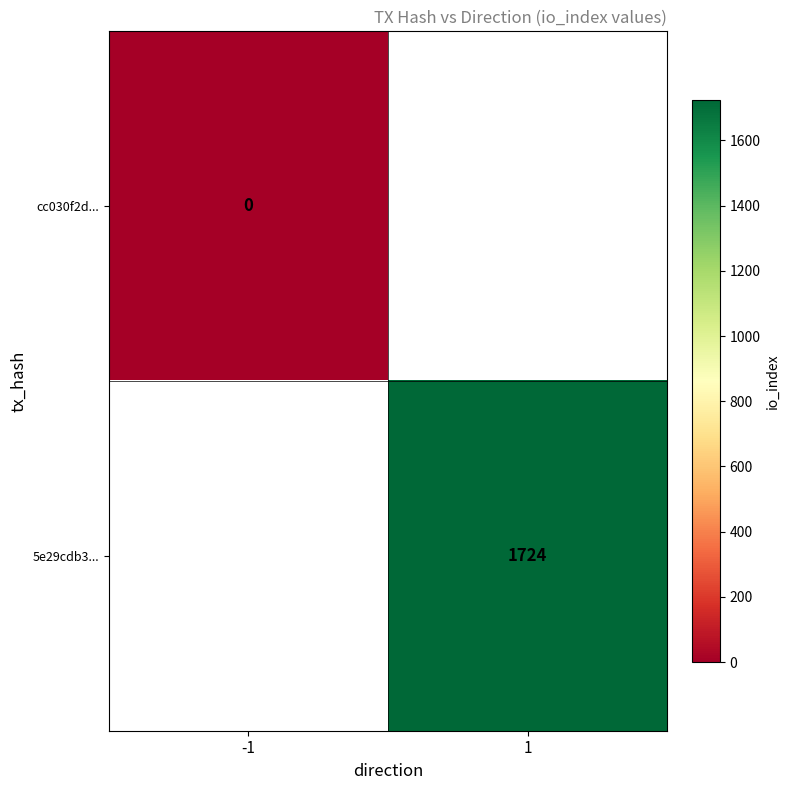

Is the value of 5e29cdb3... at 1 greater than the value of cc030f2d... at -1?

Yes